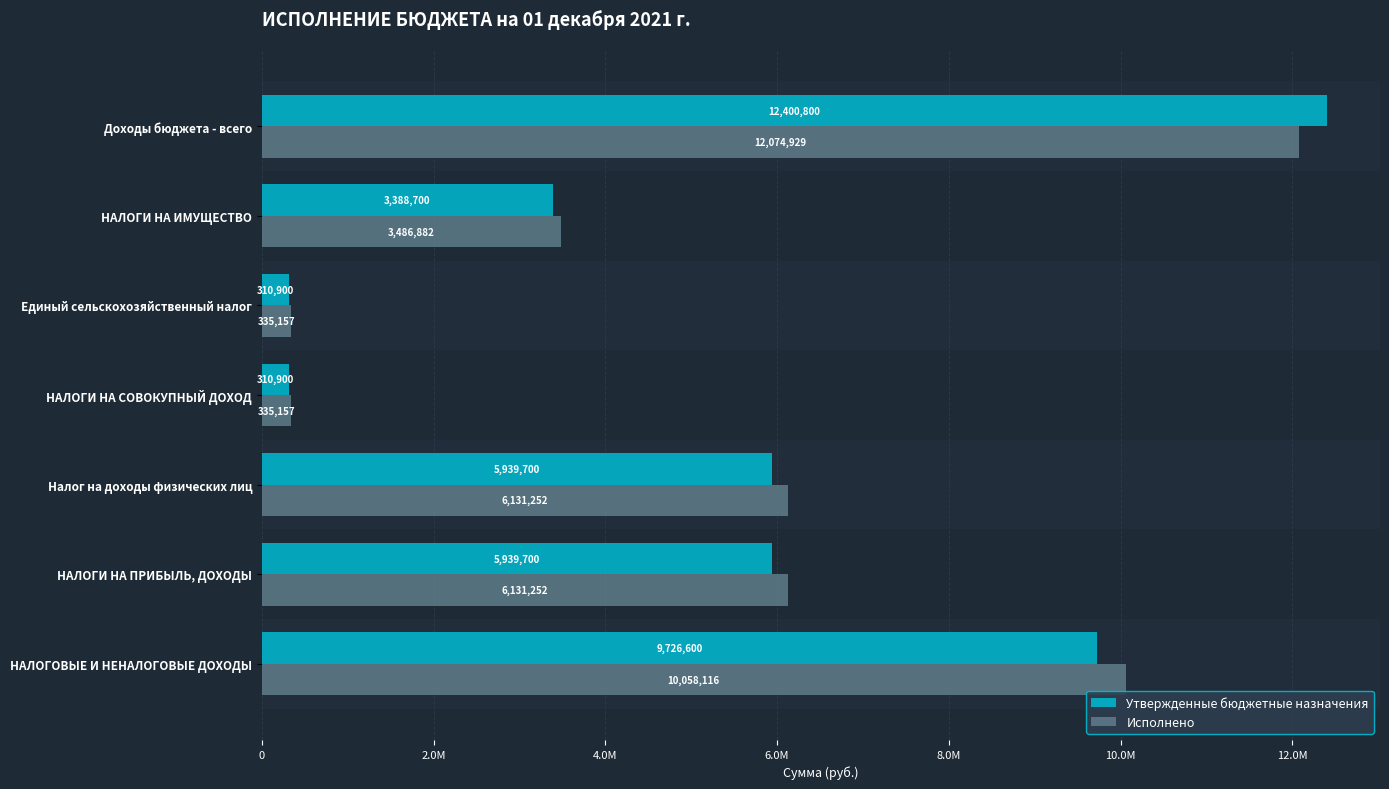

What are all the series names shown in the legend?

Утвержденные бюджетные назначения, Исполнено